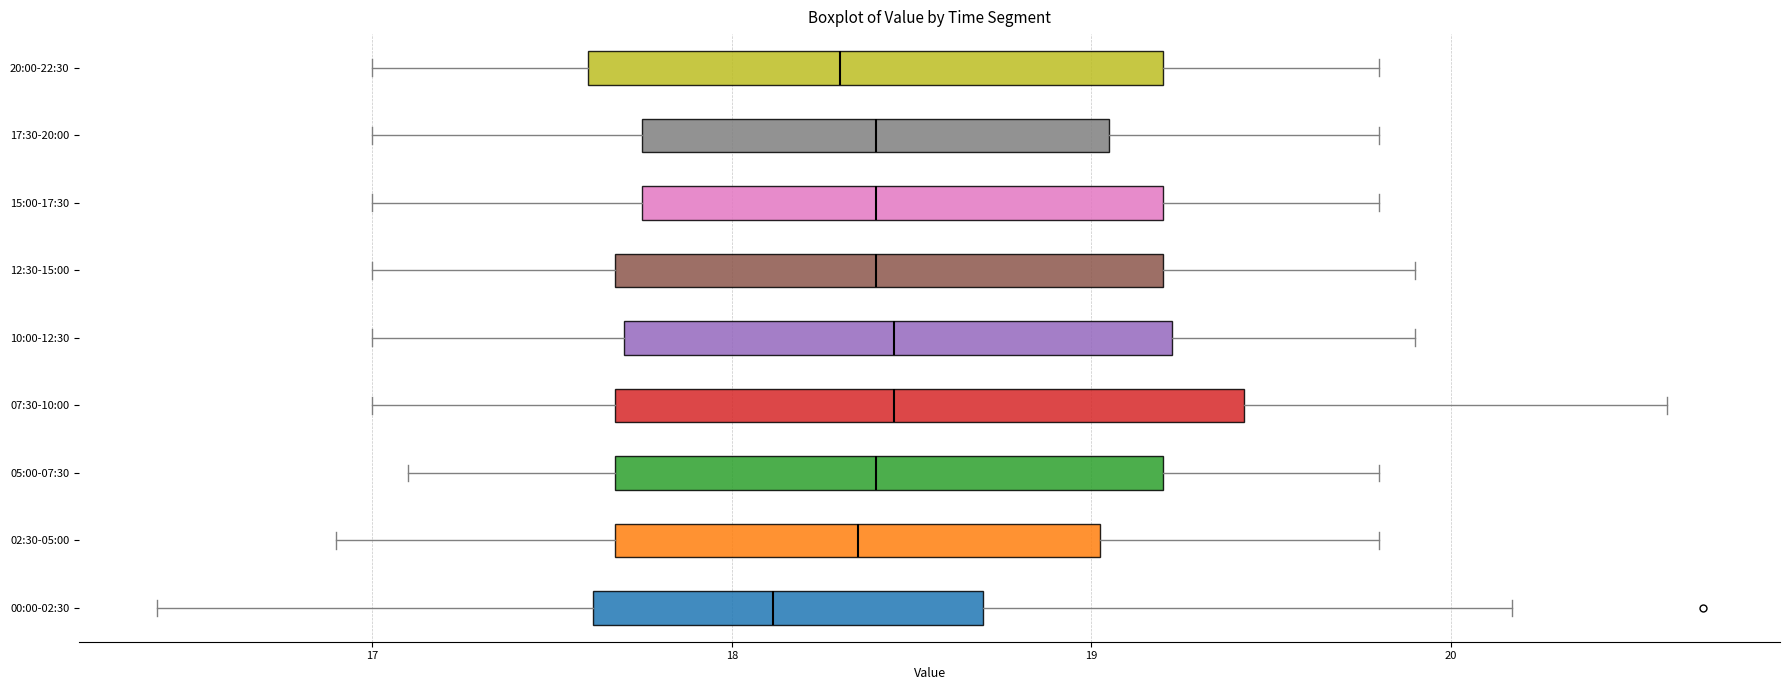

Where is the right edge of the box for 12:30-15:00 on the x-axis? The values are not printed on the chart, so give them approximately, as read against the axis.

19.2